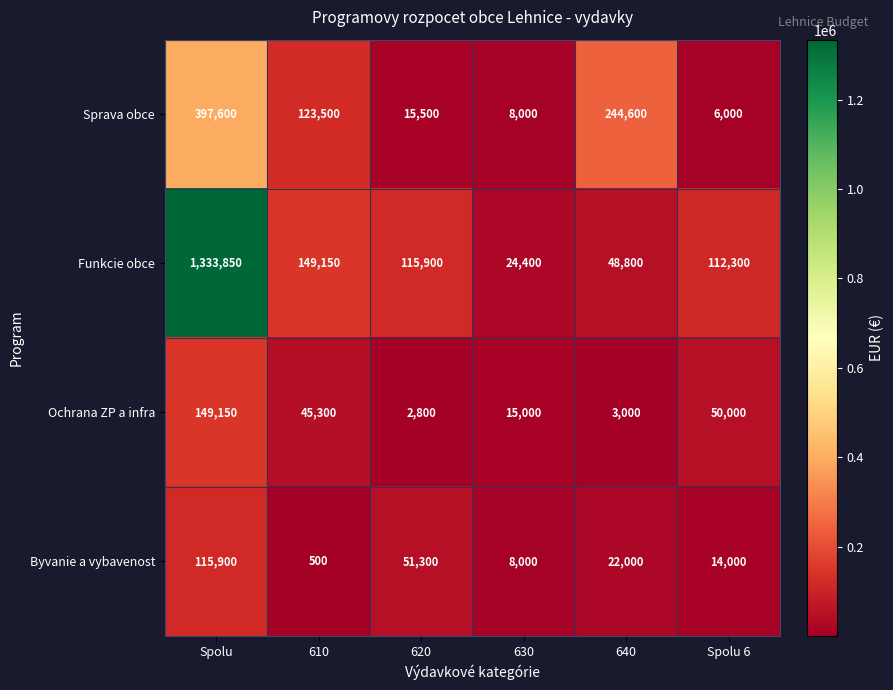

Reading left to right, list all the values displayed in this chart.

Sprava obce: Spolu=397600	610=123500	620=15500	630=8000	640=244600	Spolu 6=6000
Funkcie obce: Spolu=1333850	610=149150	620=115900	630=24400	640=48800	Spolu 6=112300
Ochrana ZP a infra: Spolu=149150	610=45300	620=2800	630=15000	640=3000	Spolu 6=50000
Byvanie a vybavenost: Spolu=115900	610=500	620=51300	630=8000	640=22000	Spolu 6=14000